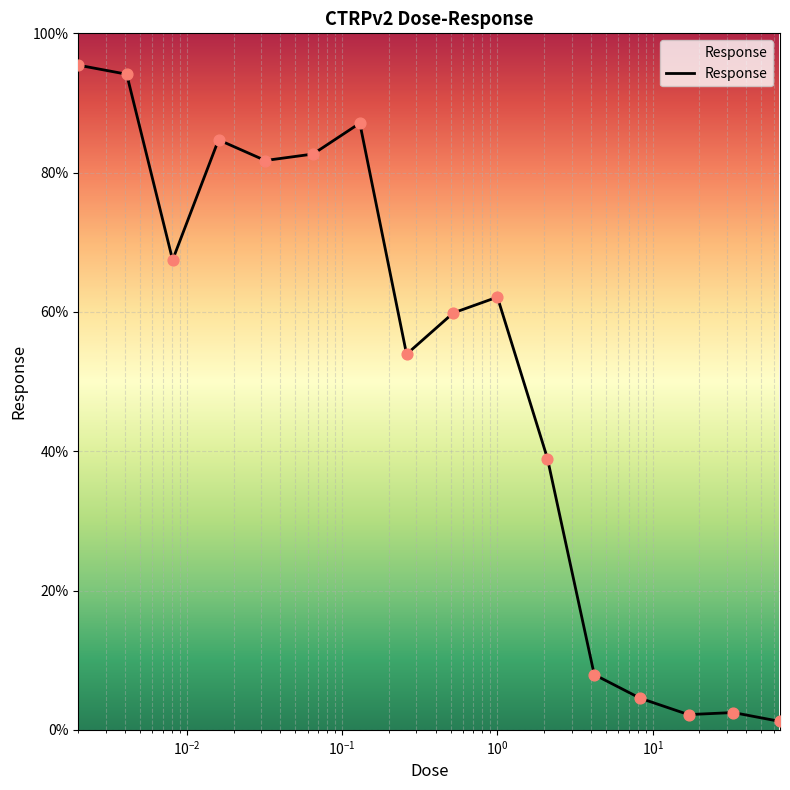

What is the difference between the maximum and minimum values?

94.2